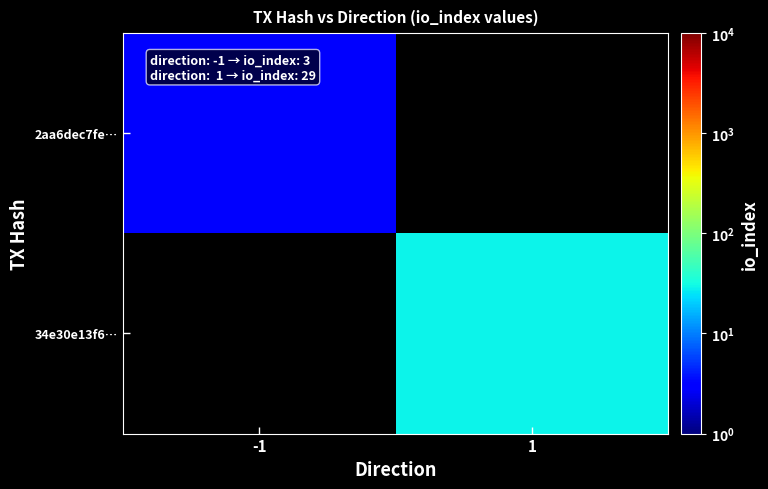

The 2aa6dec7fe… series shows 2.1 at -1. True or false?

False